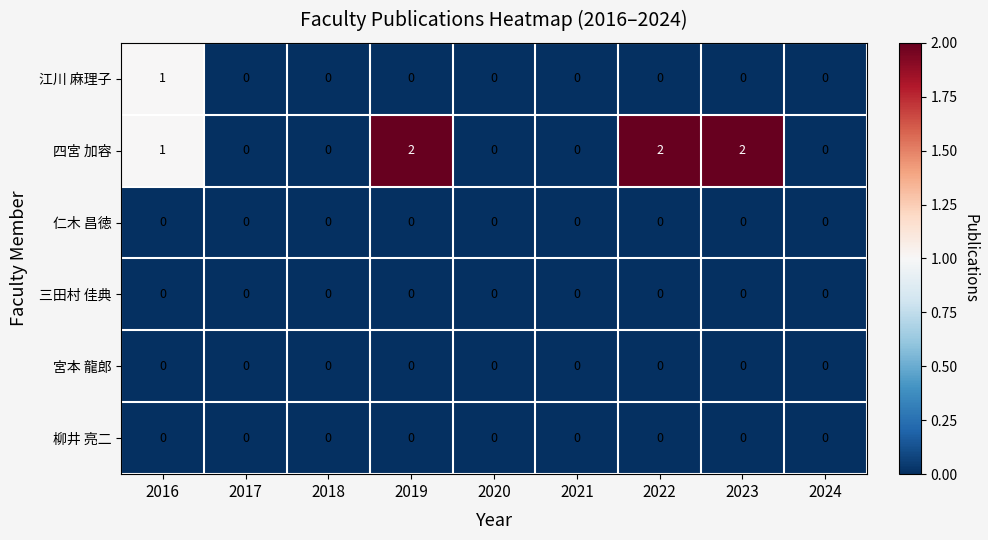

Which series has the widest spread of values?

四宮 加容